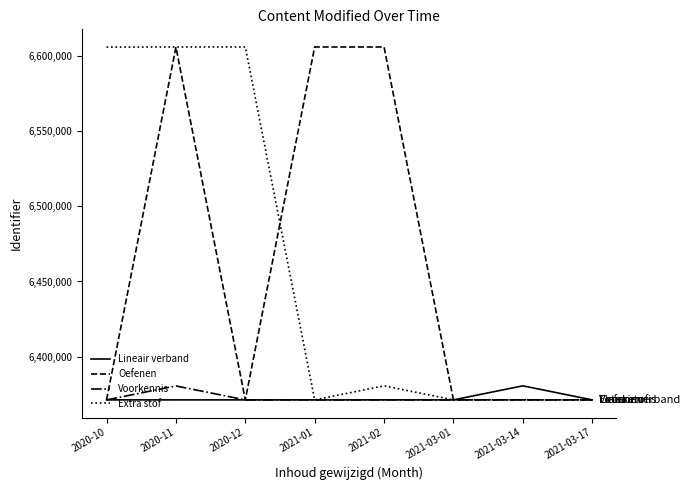

What is the smallest value displayed?

6371249